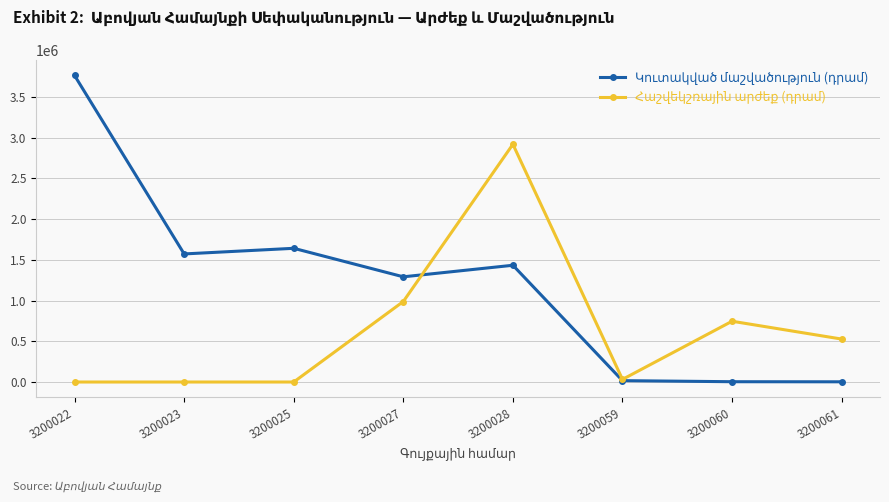

At which category is the sum across all series the highest?

3200028